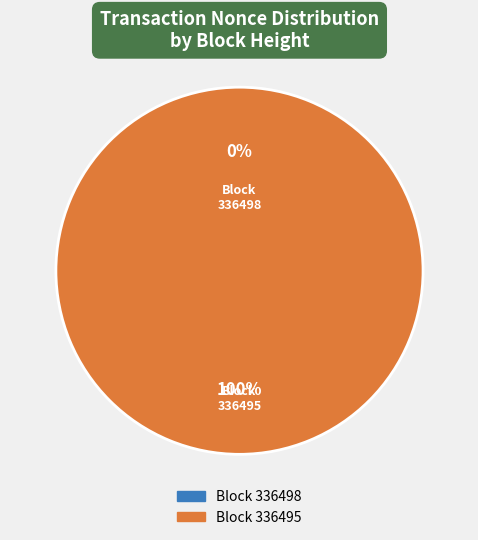

Count the number of slices in the pie.

2